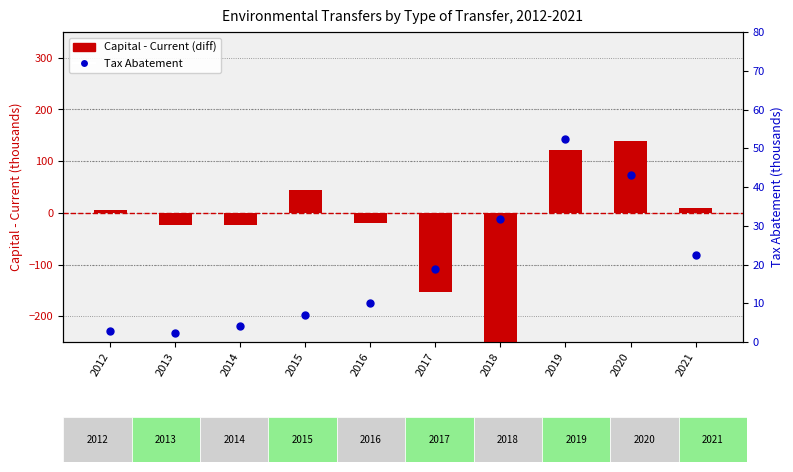

Which series has the largest total across all categories?

Tax Abatement